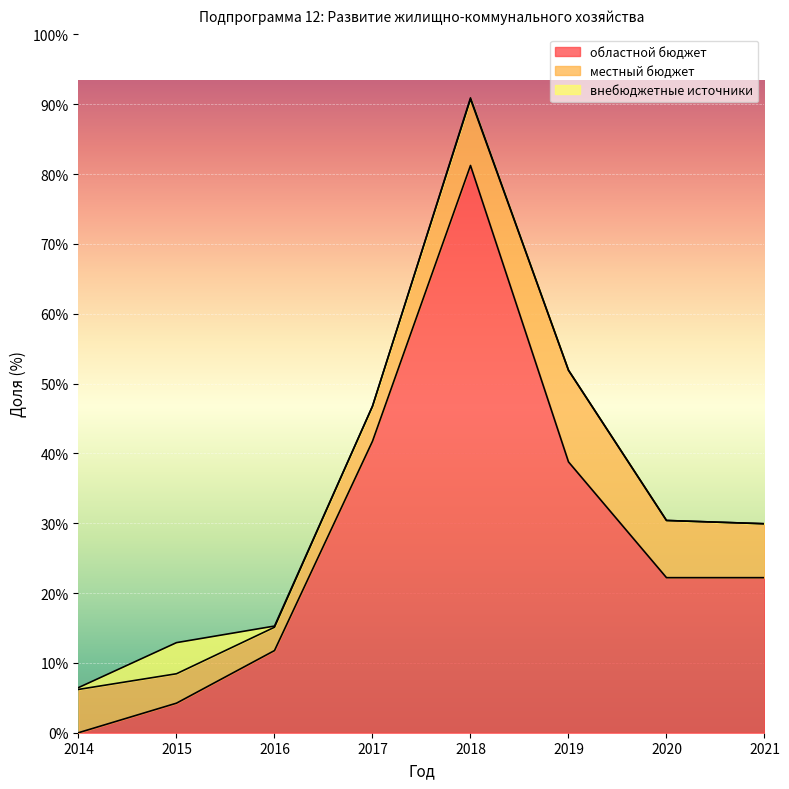

At which category does внебюджетные источники reach its first local peak?

2015